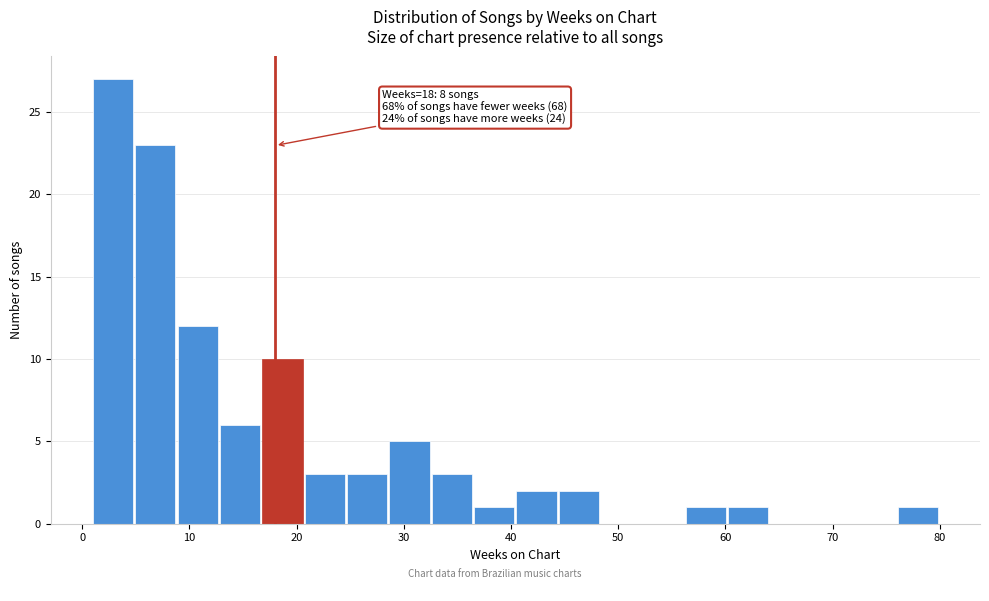

Around what value on the x-axis is the tallest bar? Give the approximate position of its centre, as read against the axis.

3